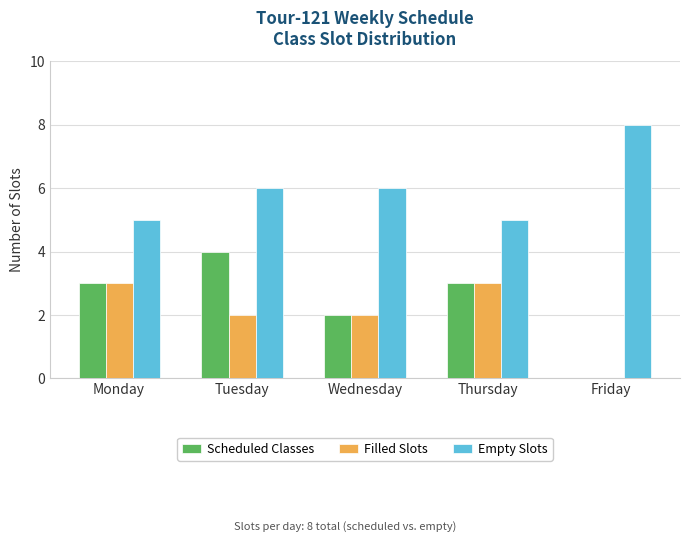

Reading left to right, what are all the values shown in this chart?

Scheduled Classes: 3	4	2	3	0
Filled Slots: 3	2	2	3	0
Empty Slots: 5	6	6	5	8